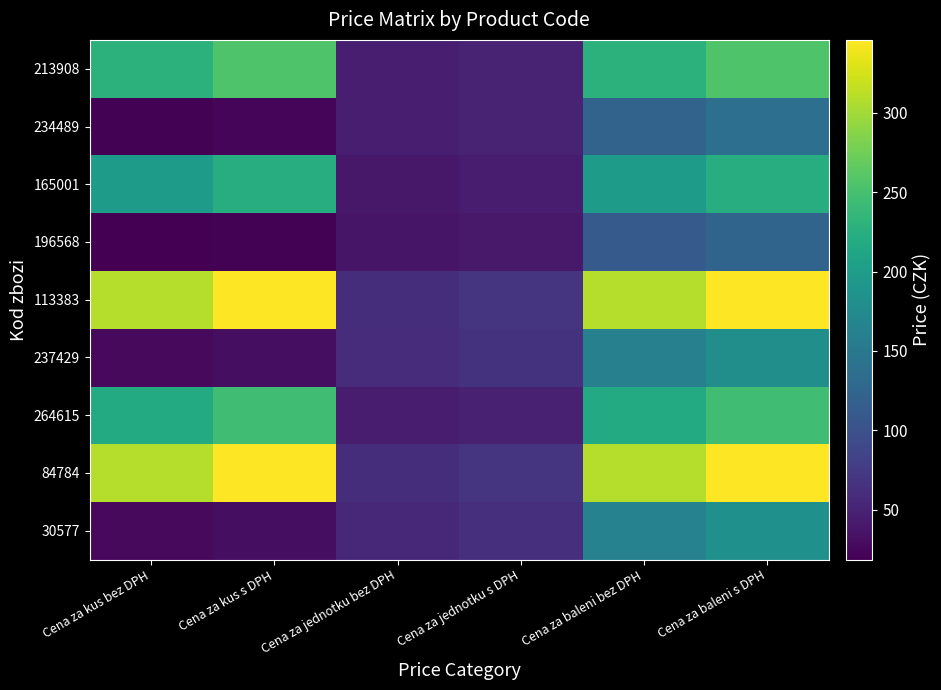

What is the minimum value shown in the chart?

18.5